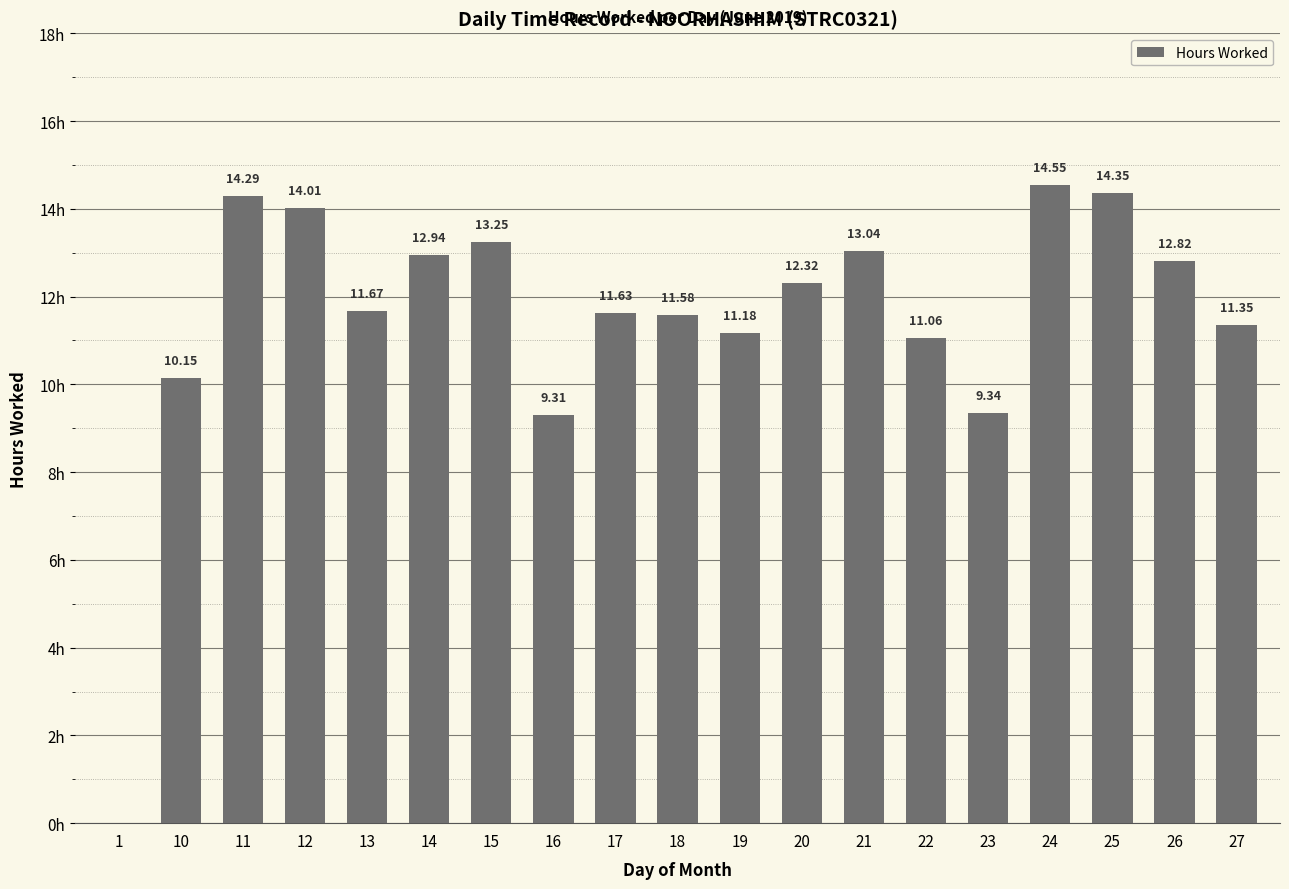

What is the value of the 5th bar from the left?

11.7